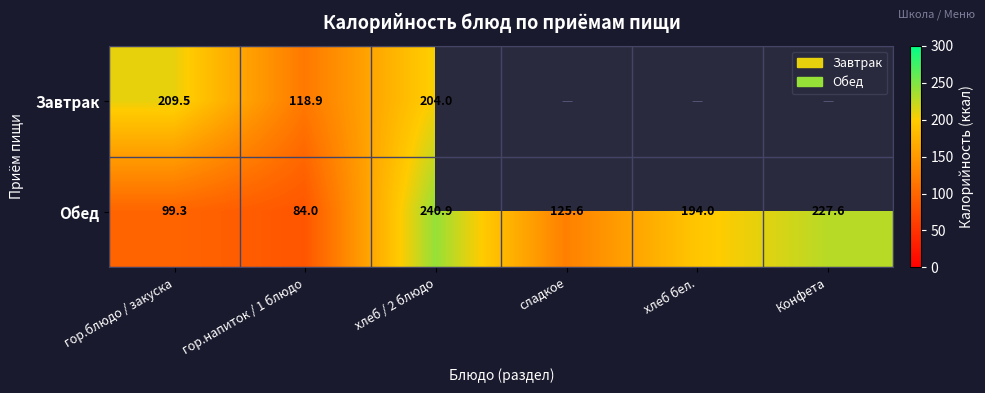

Which label corresponds to the largest value in the chart?

хлеб / 2 блюдо